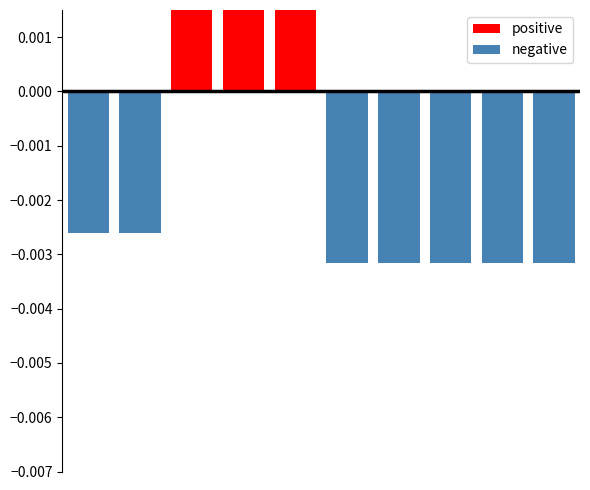

What are all the series names shown in the legend?

positive, negative